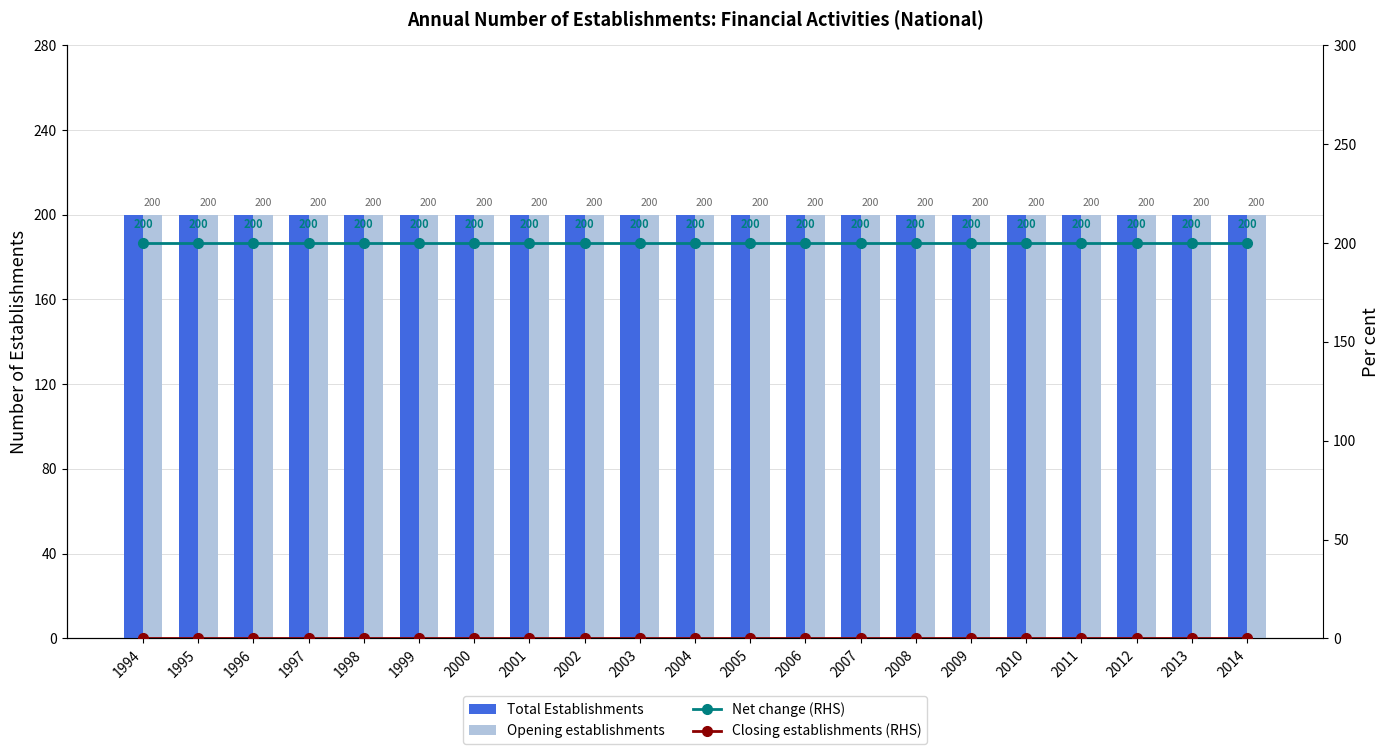

What is the value of the Total Establishments bar at the 18th from the left?

200